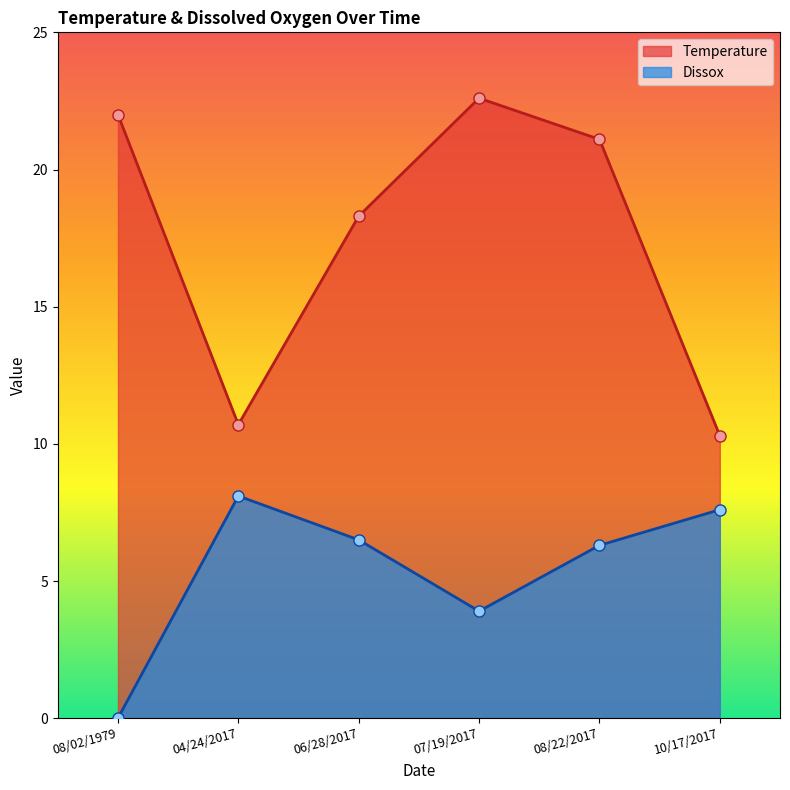

What is the highest value of the Dissox series?

8.1